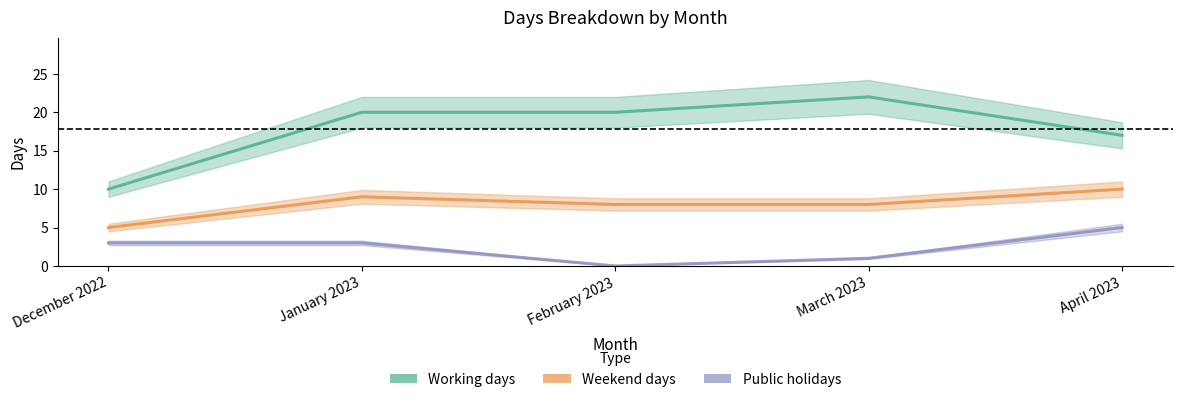

At which category is the sum across all series the highest?

January 2023